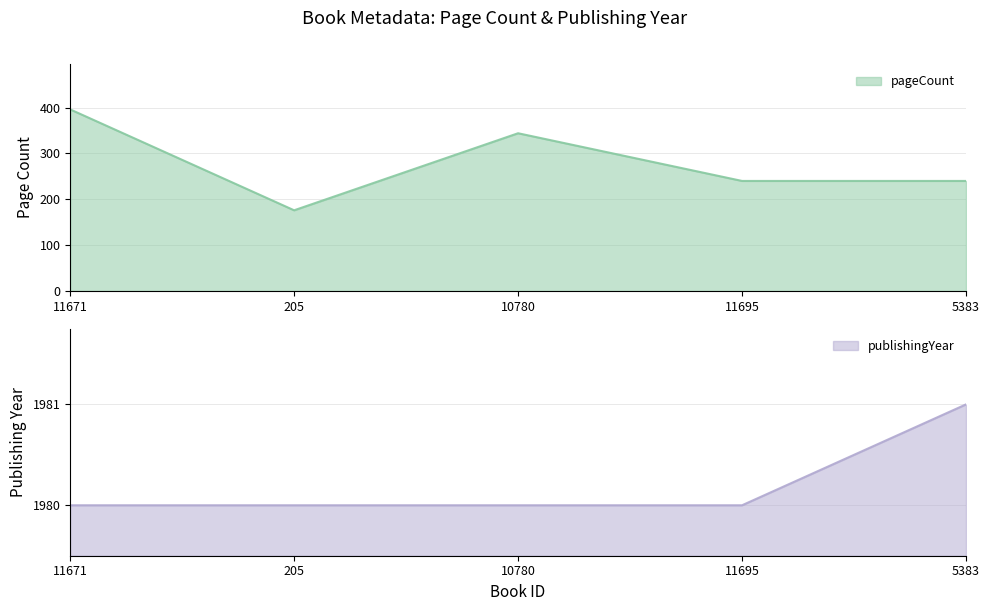

What is the lowest value of the pageCount series?

176